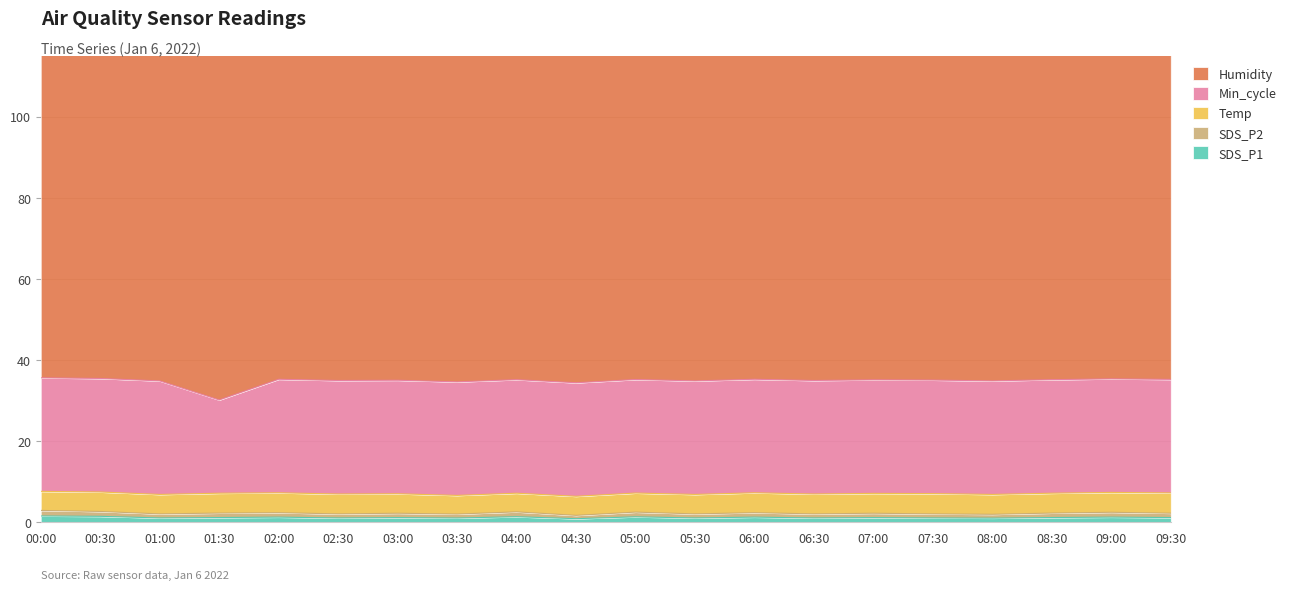

What is the difference between the highest and lowest values at 09:30?

98.8